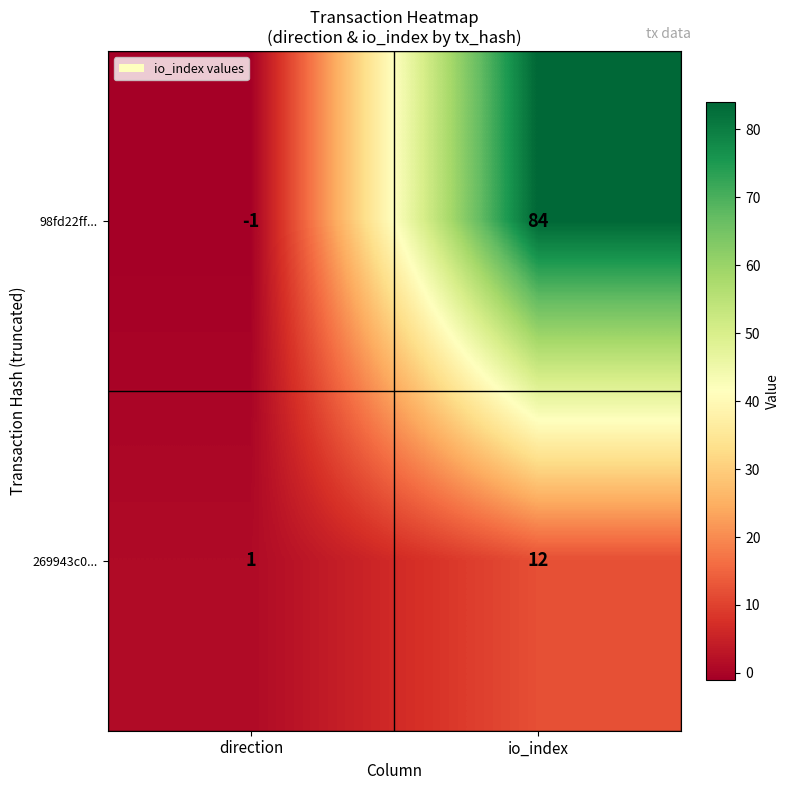

Which series has the largest range (max minus min)?

98fd22ff...